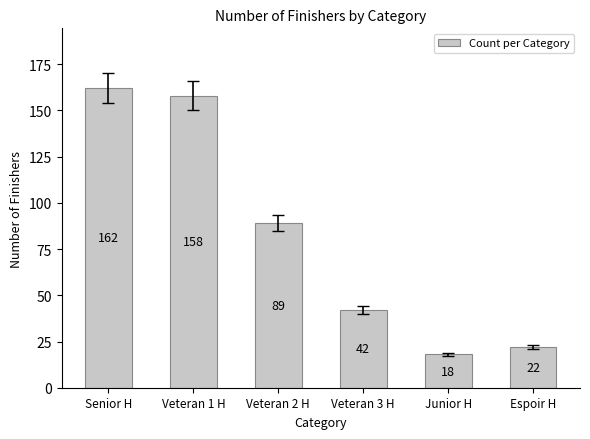

The chart shows a value of 70 at Veteran 3 H. True or false?

False